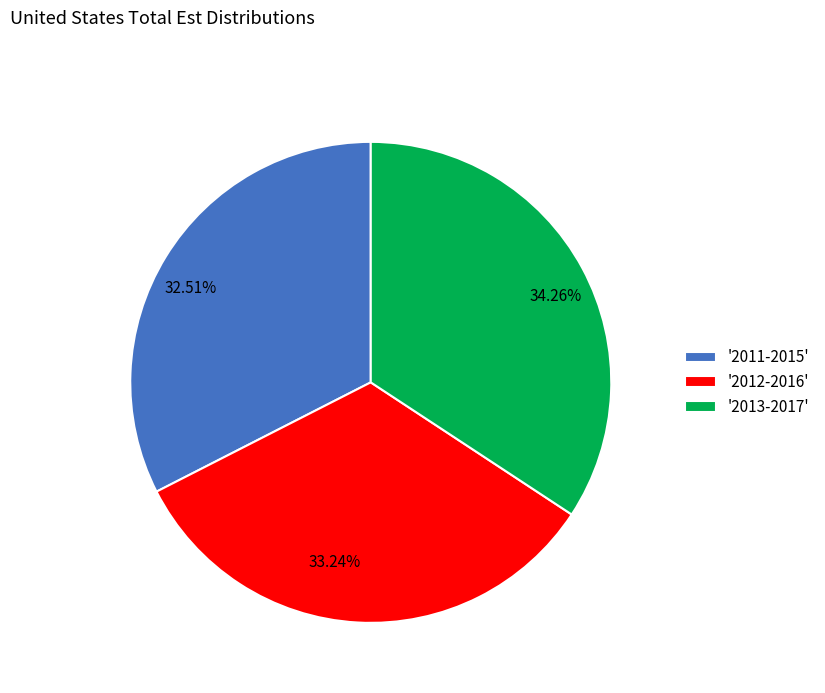

Is there any slice that represents more than half of the pie?

No